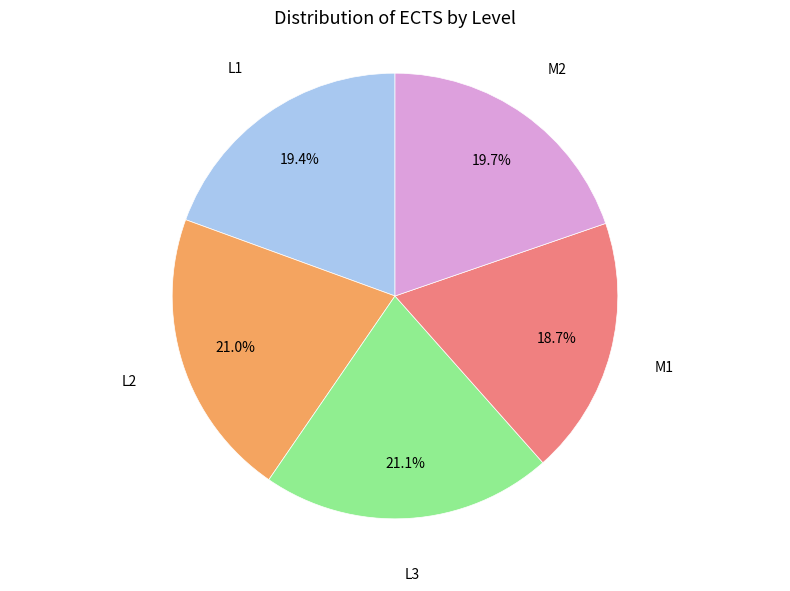

To the nearest percent, what is the average slice percentage?

20%